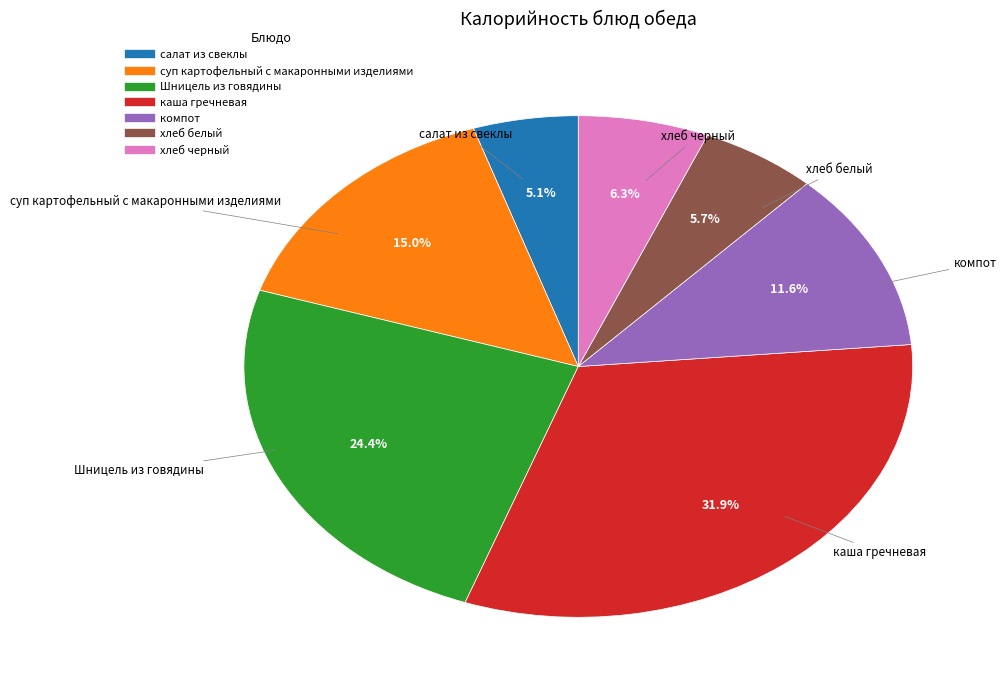

How much of the chart is everything except каша гречневая?

68.1%